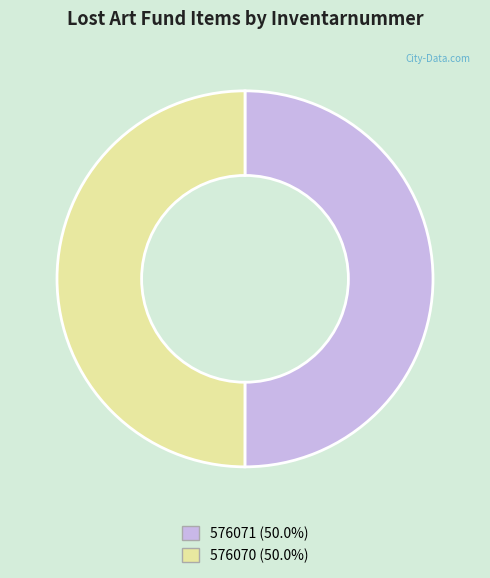

Approximately how many times larger is the value at 576071 compared to 576070?

1.0